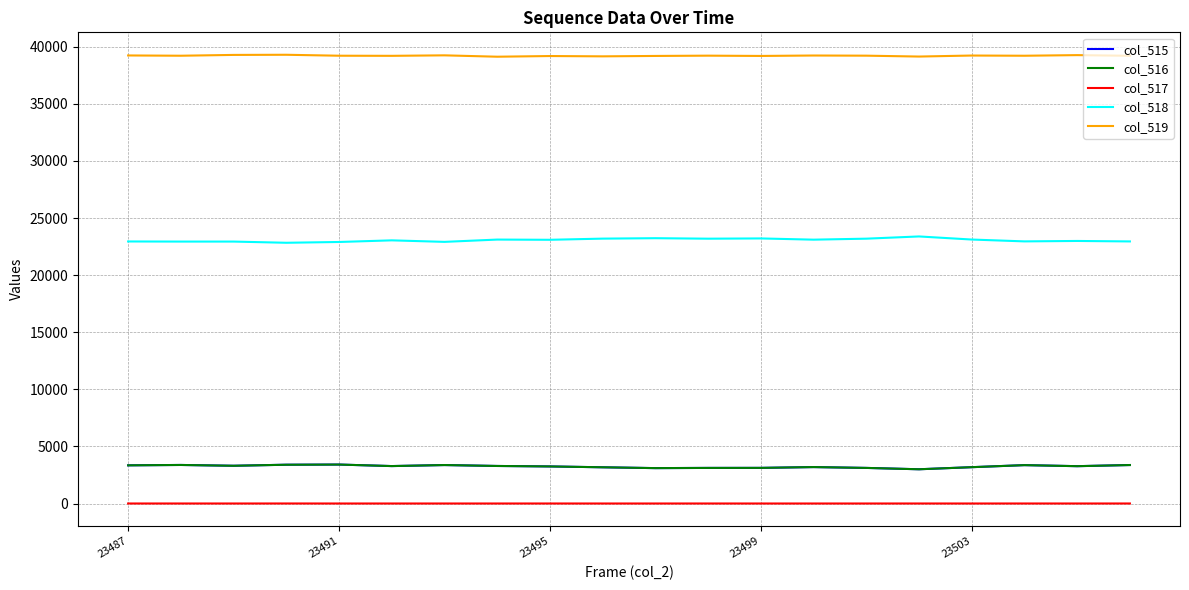

True or false: col_518 and col_516 intersect in this chart.

False